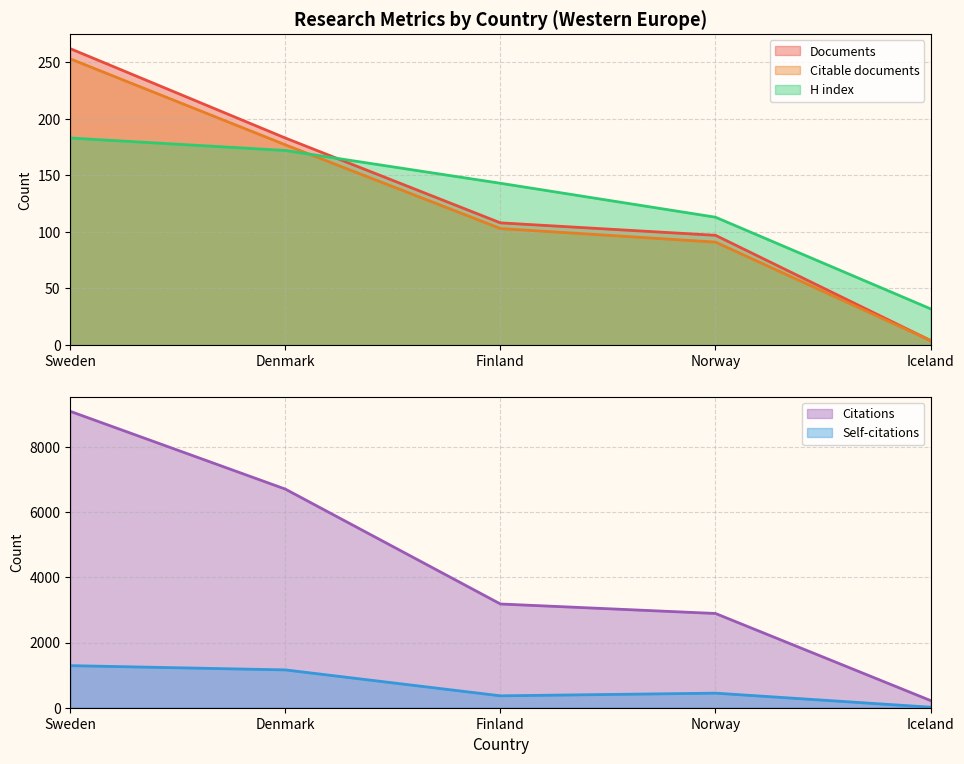

Between Finland and Iceland, which series saw the biggest shift?

Citations